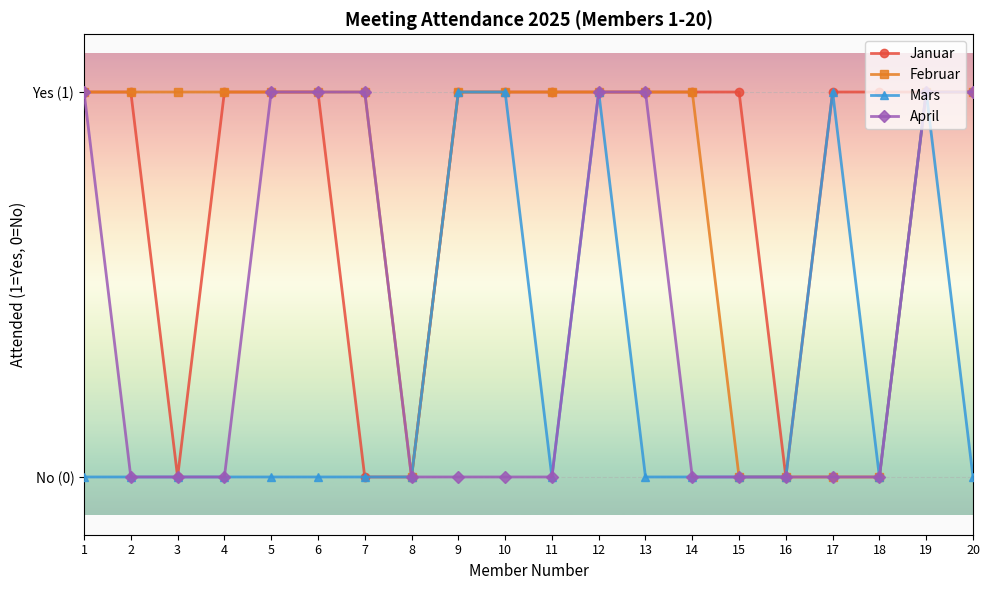

What are all the series names shown in the legend?

Januar, Februar, Mars, April